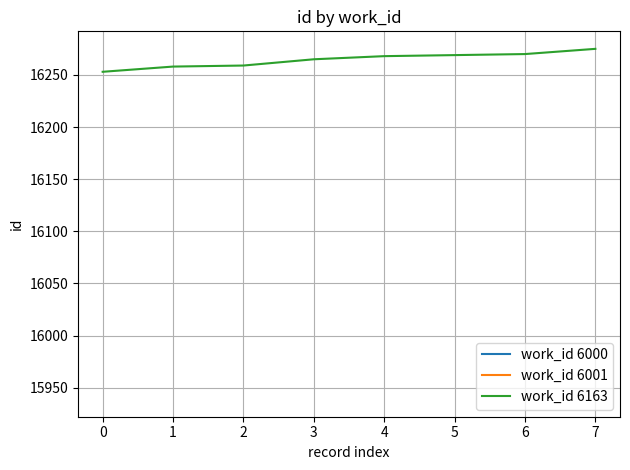

What is the minimum value for work_id 6163?

16253